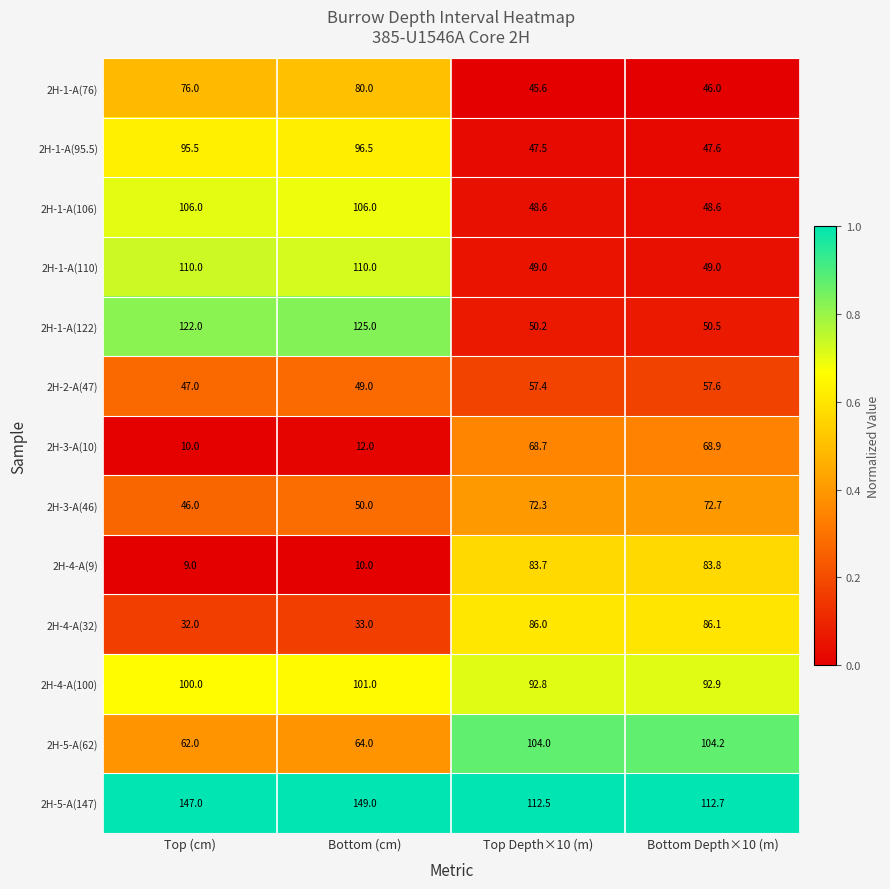

True or false: 2H-4-A(9) has a value of 83.7 at Top Depth×10 (m).

True